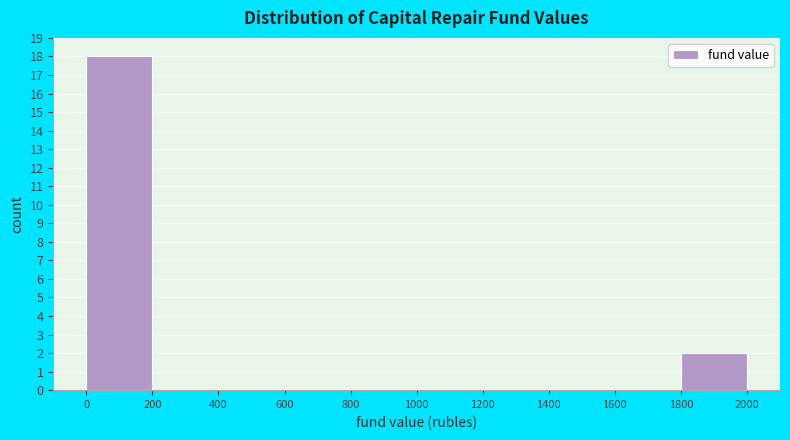

Reading left to right, list every bar in this chart as the range it spans on the x-axis followed by its height. The values are not printed on the chart, so give them approximately, as read against the axis.

0 to 200: 18
200 to 400: 0
400 to 600: 0
600 to 800: 0
800 to 1000: 0
1000 to 1200: 0
1200 to 1400: 0
1400 to 1600: 0
1600 to 1800: 0
1800 to 2000: 2